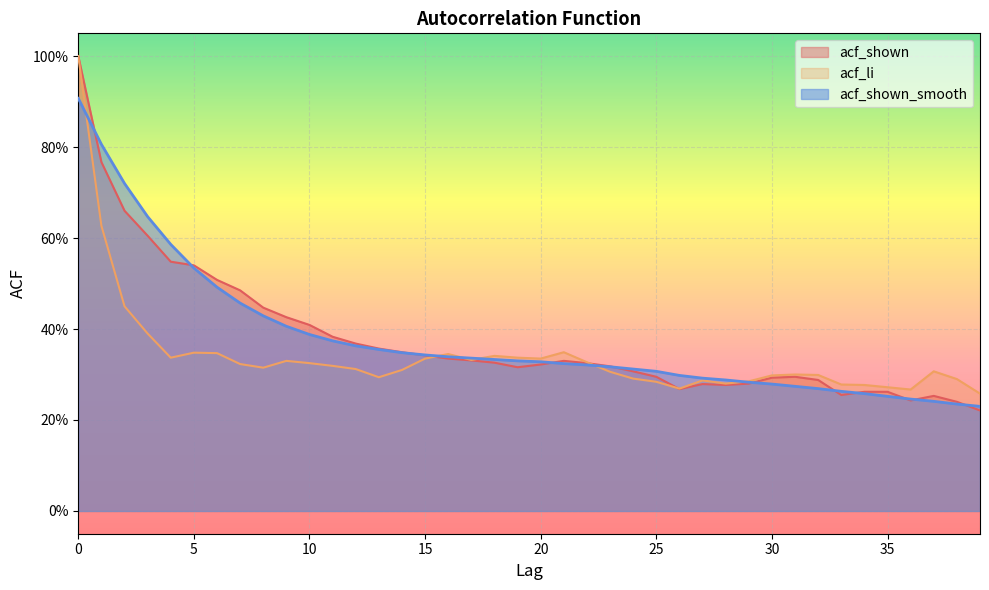

List the labels in order of acf_shown value, smallest first.

39, 38, 36, 37, 33, 34, 35, 26, 28, 27, 29, 32, 30, 25, 31, 24, 19, 23, 20, 22, 18, 21, 17, 16, 15, 14, 13, 12, 11, 10, 9, 8, 7, 6, 5, 4, 3, 2, 1, 0